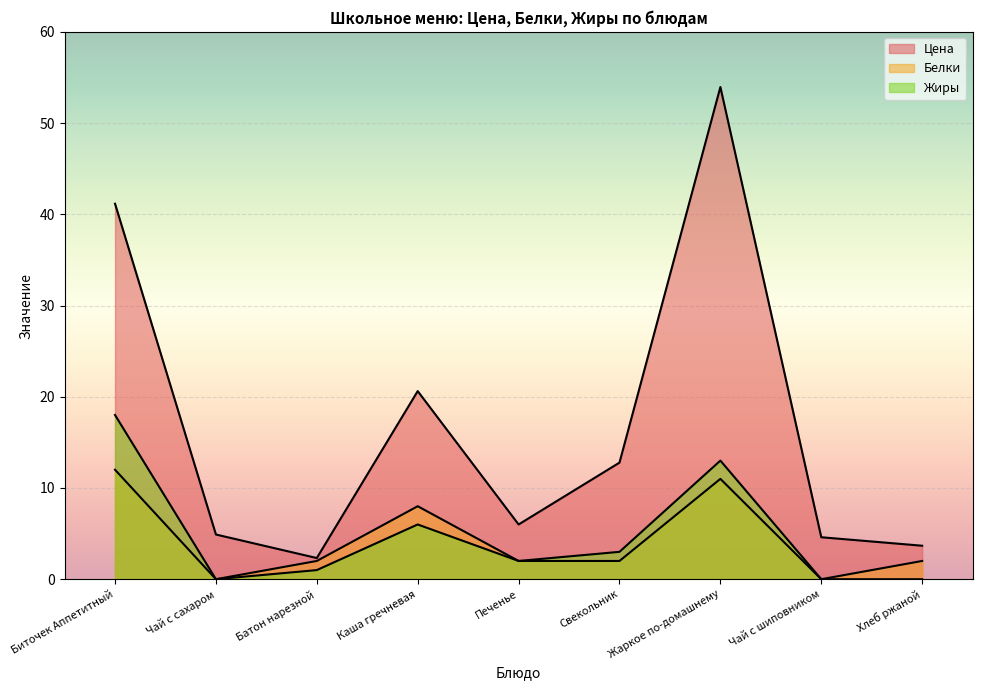

Between Печенье and Хлеб ржаной, which series saw the biggest shift?

Цена